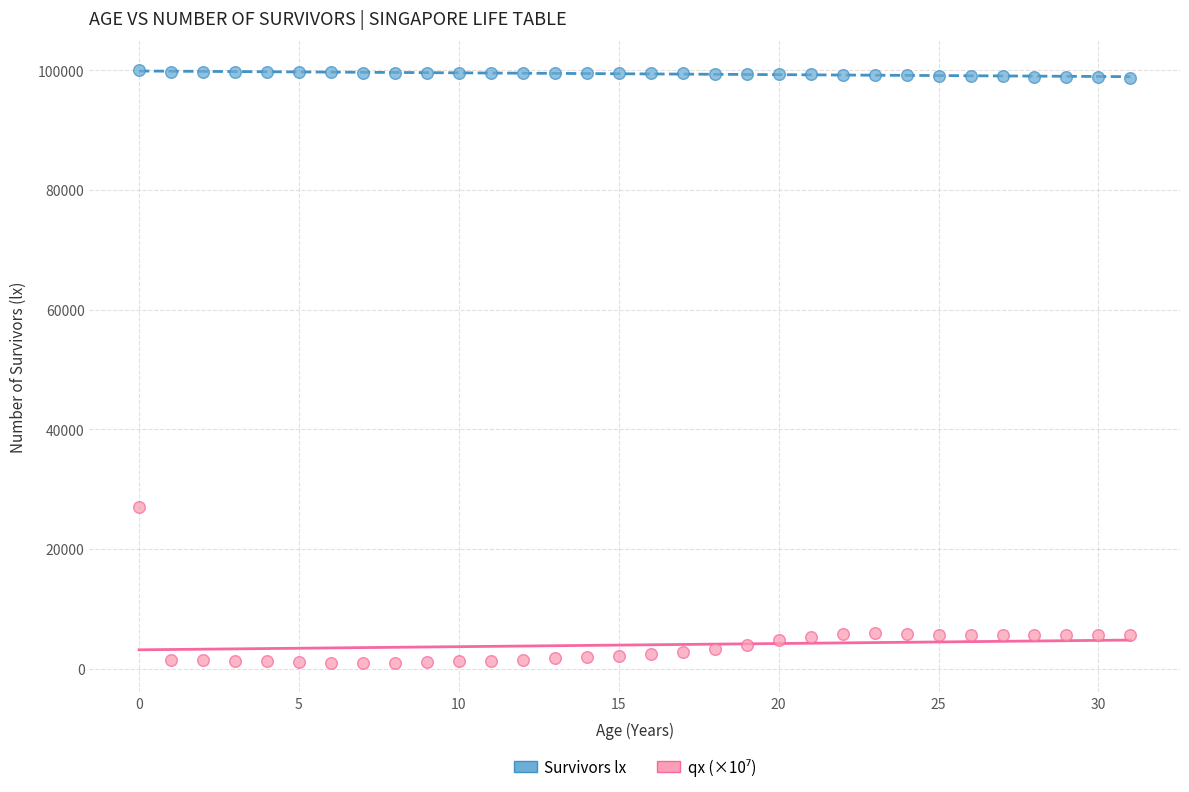

Across all data points, what is the range of Y values (max minus min)?

99000.0